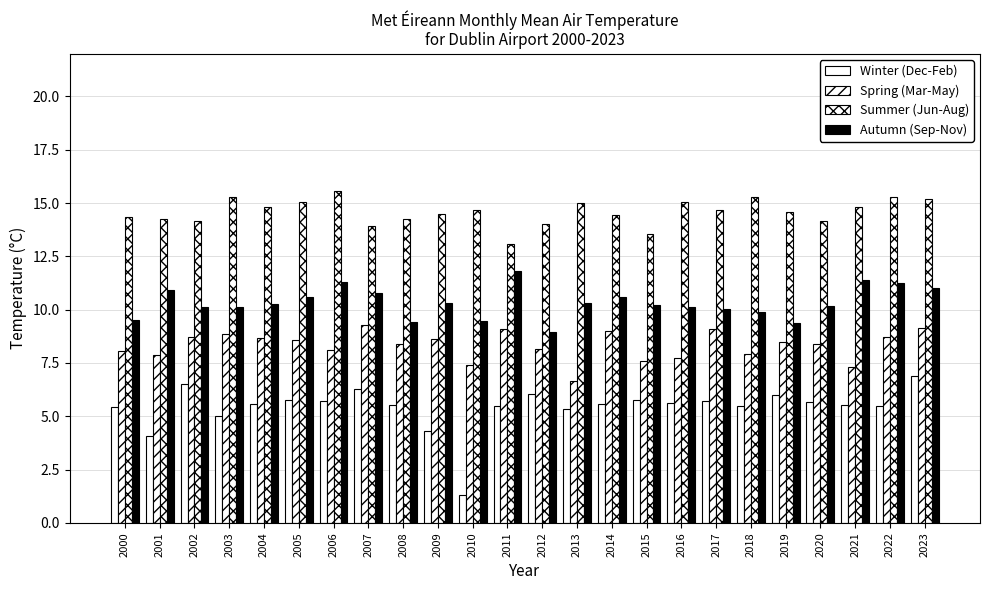

List the series in order of their overall mean, highest first.

Summer (Jun-Aug), Autumn (Sep-Nov), Spring (Mar-May), Winter (Dec-Feb)